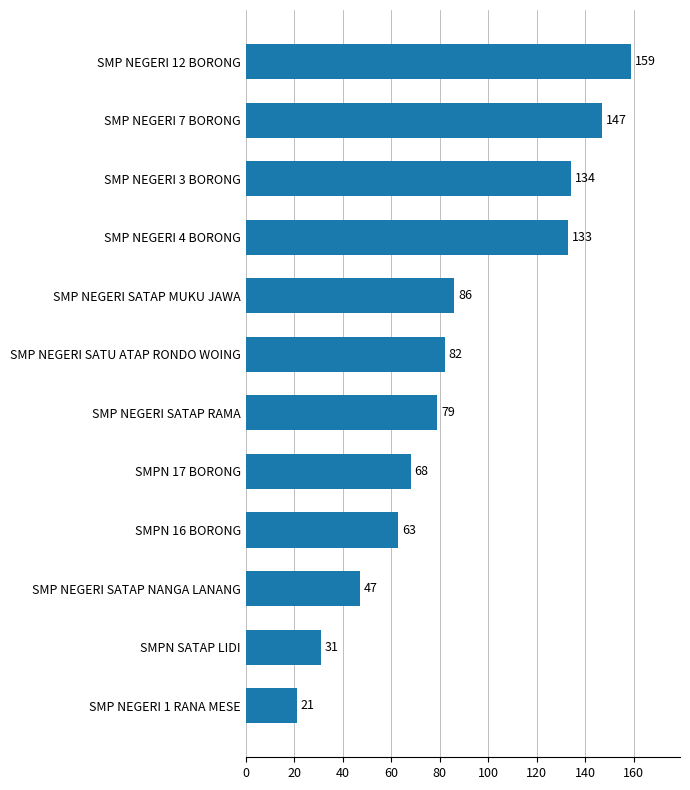

True or false: the data shows 8 at SMPN SATAP LIDI.

False